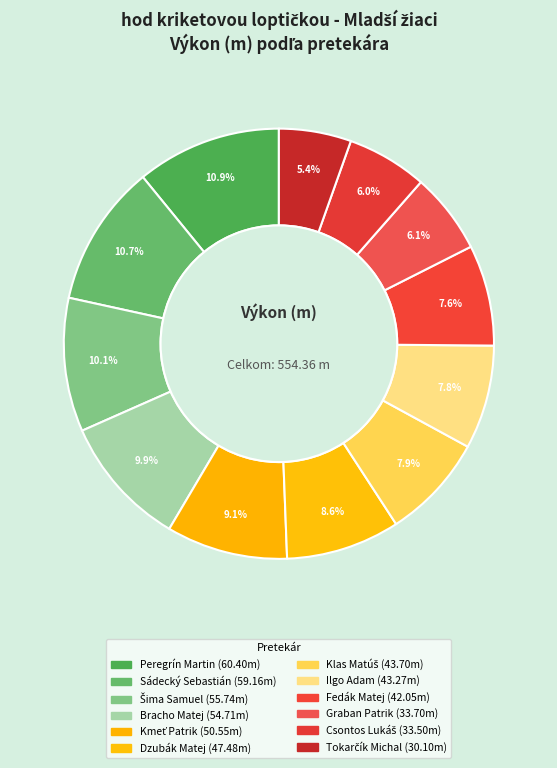

To the nearest percent, what is the average slice percentage?

8%